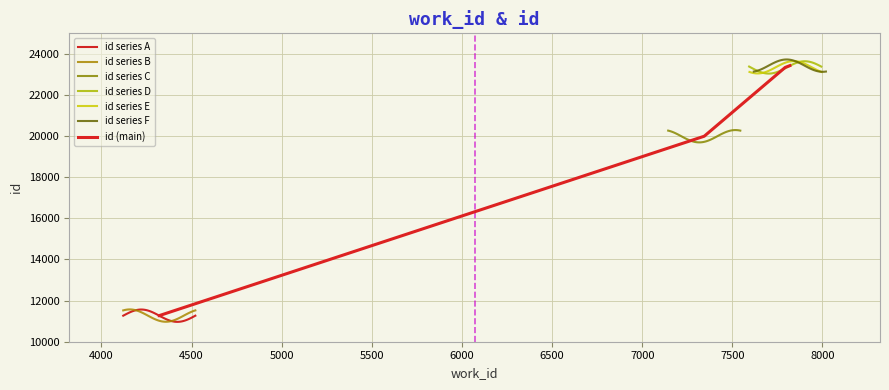

List the labels in order of value, largest first.

7819, 7795, 7793, 7344, 4321, 4321